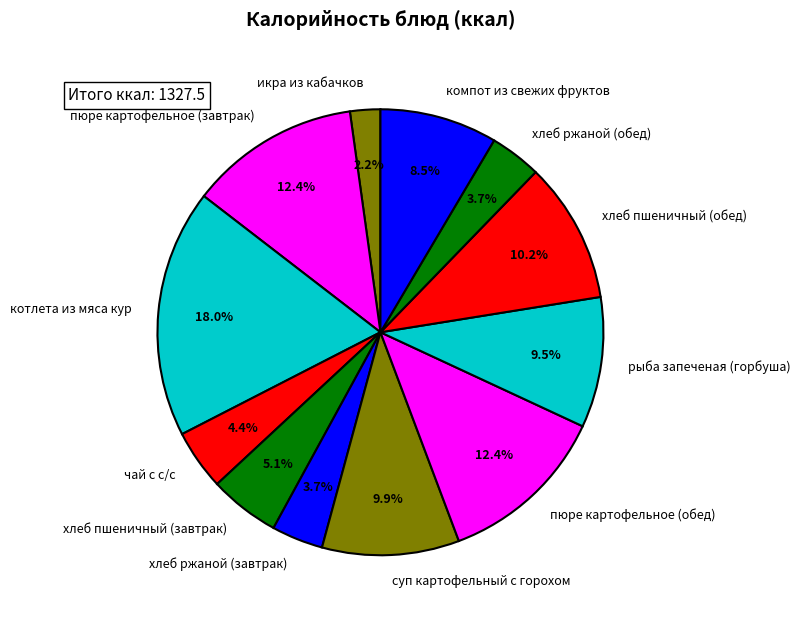

What percentage is the пюре картофельное (завтрак) slice, to the nearest percent?

12%